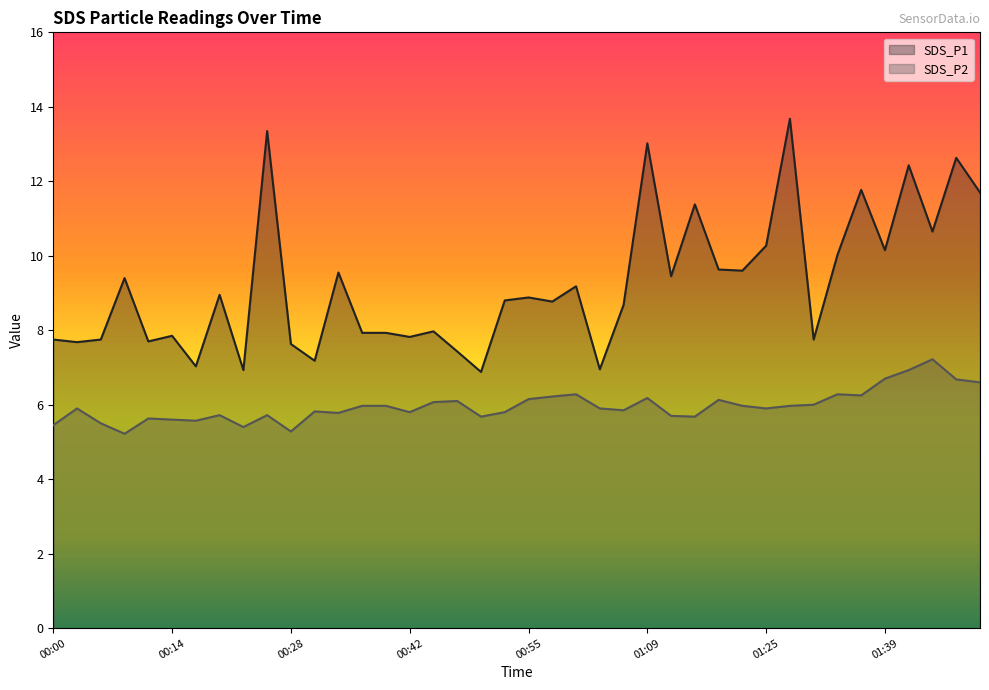

Which series has the largest total across all categories?

SDS_P1